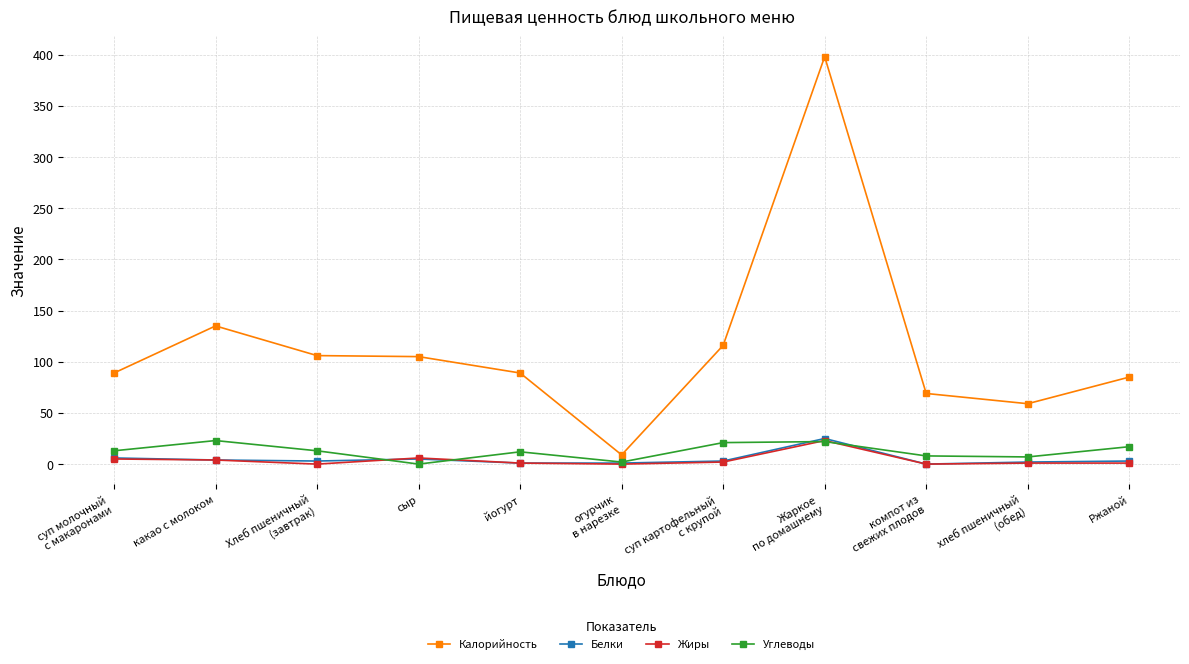

The Калорийность series shows 184 at сыр. True or false?

False